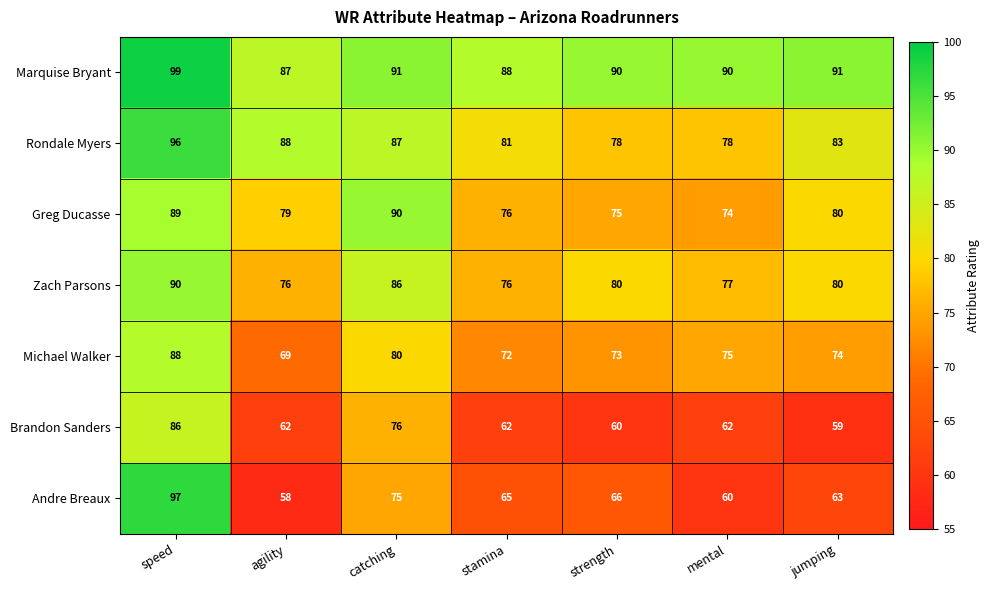

Rank the series at mental from highest to lowest value.

Marquise Bryant, Rondale Myers, Zach Parsons, Michael Walker, Greg Ducasse, Brandon Sanders, Andre Breaux